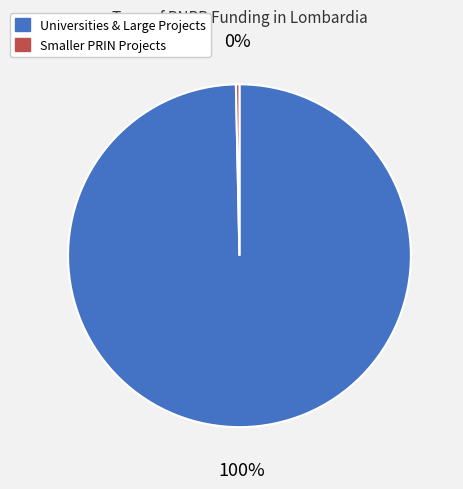

Is the sum of Smaller PRIN Projects and Universities & Large Projects greater than half?

Yes